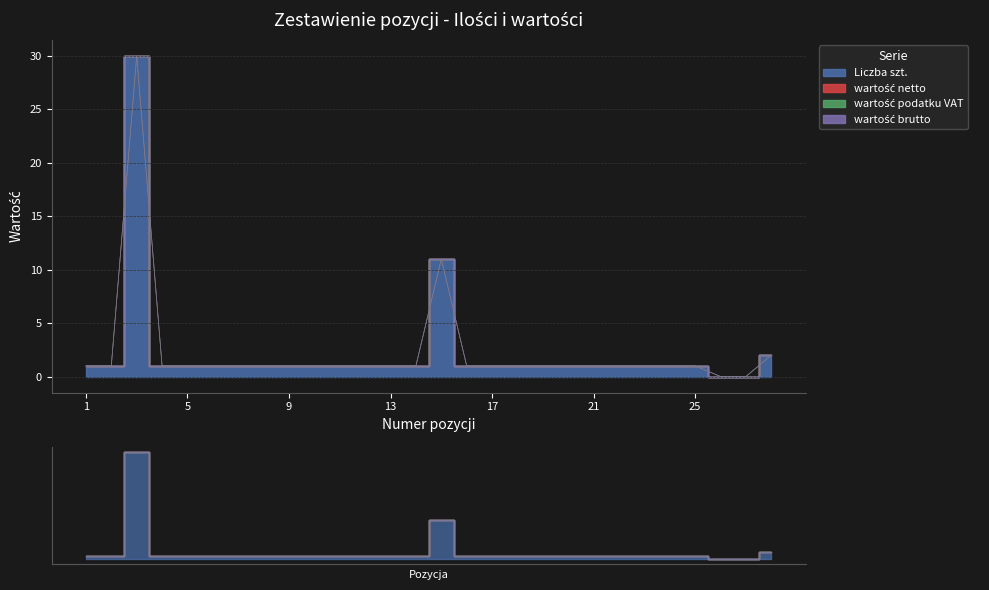

True or false: wartość podatku VAT and wartość brutto cross at least once.

False